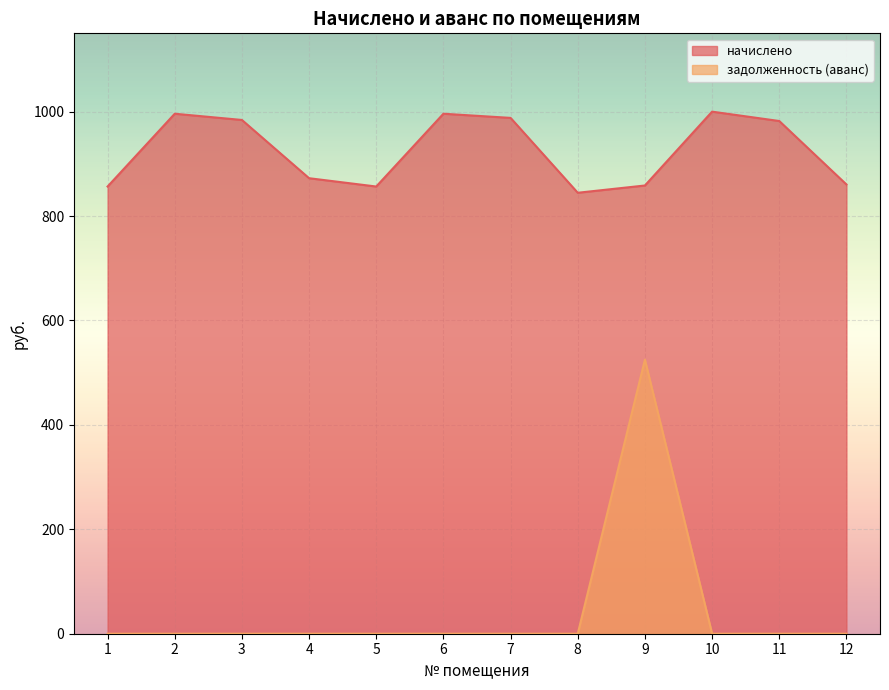

How many distinct data groups are displayed?

2